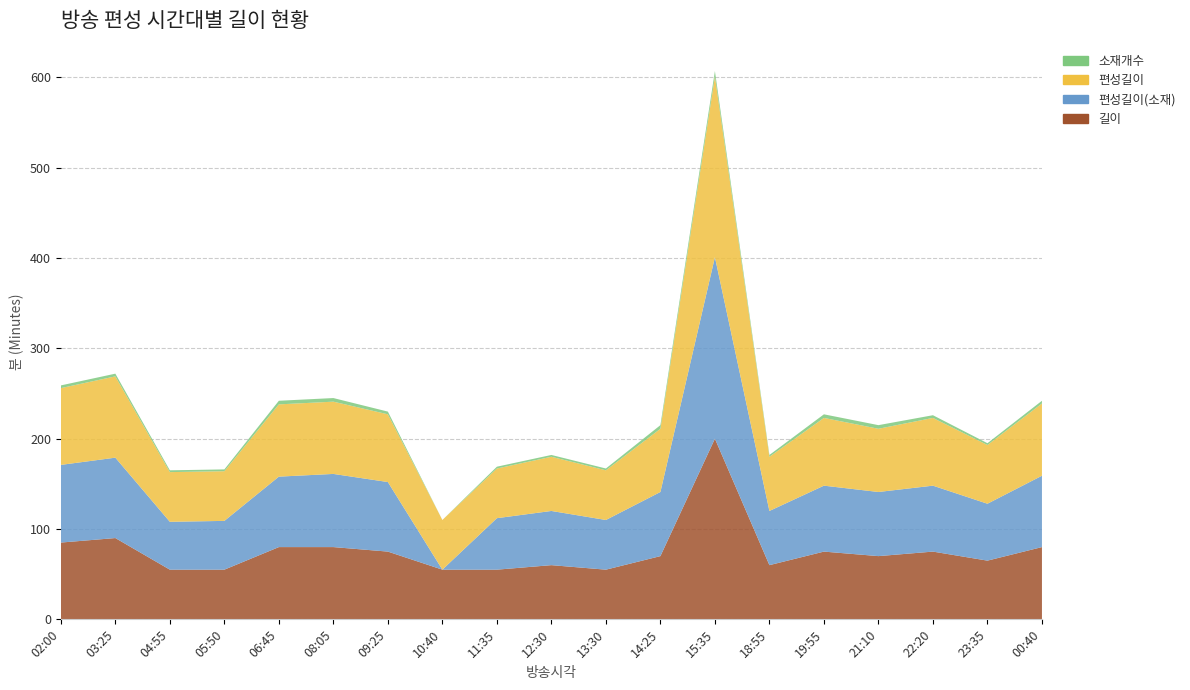

Reading left to right, transcribe all the data shown in this chart.

길이: 02:00=85	03:25=90	04:55=55	05:50=55	06:45=80	08:05=80	09:25=75	10:40=55	11:35=55	12:30=60	13:30=55	14:25=70	15:35=200	18:55=60	19:55=75	21:10=70	22:20=75	23:35=65	00:40=80
편성길이(소재): 02:00=86	03:25=89	04:55=53	05:50=54	06:45=78	08:05=81	09:25=77	10:40=0	11:35=57	12:30=60	13:30=55	14:25=71	15:35=201	18:55=60	19:55=73	21:10=71	22:20=73	23:35=63	00:40=79
편성길이: 02:00=85	03:25=90	04:55=55	05:50=55	06:45=80	08:05=80	09:25=75	10:40=55	11:35=55	12:30=60	13:30=55	14:25=70	15:35=200	18:55=60	19:55=75	21:10=70	22:20=75	23:35=65	00:40=80
소재개수: 02:00=3	03:25=3	04:55=2	05:50=2	06:45=4	08:05=4	09:25=3	10:40=0	11:35=2	12:30=2	13:30=2	14:25=4	15:35=6	18:55=2	19:55=4	21:10=4	22:20=3	23:35=2	00:40=3